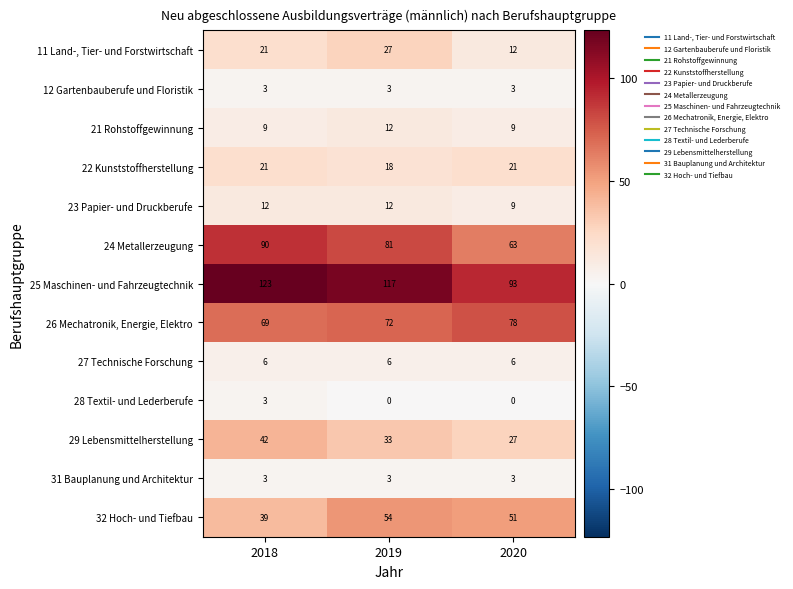

What value does the 12 Gartenbauberufe und Floristik series have at 2019?

3